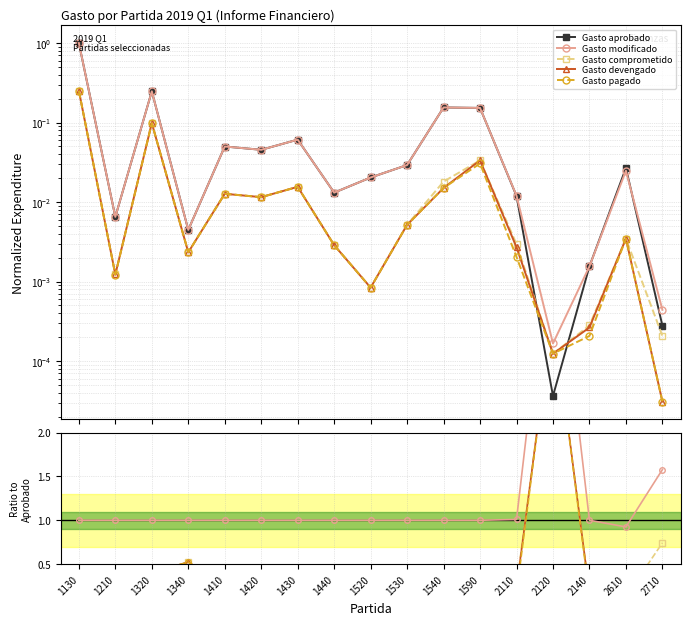

True or false: Gasto devengado and Gasto modificado cross at least once.

False